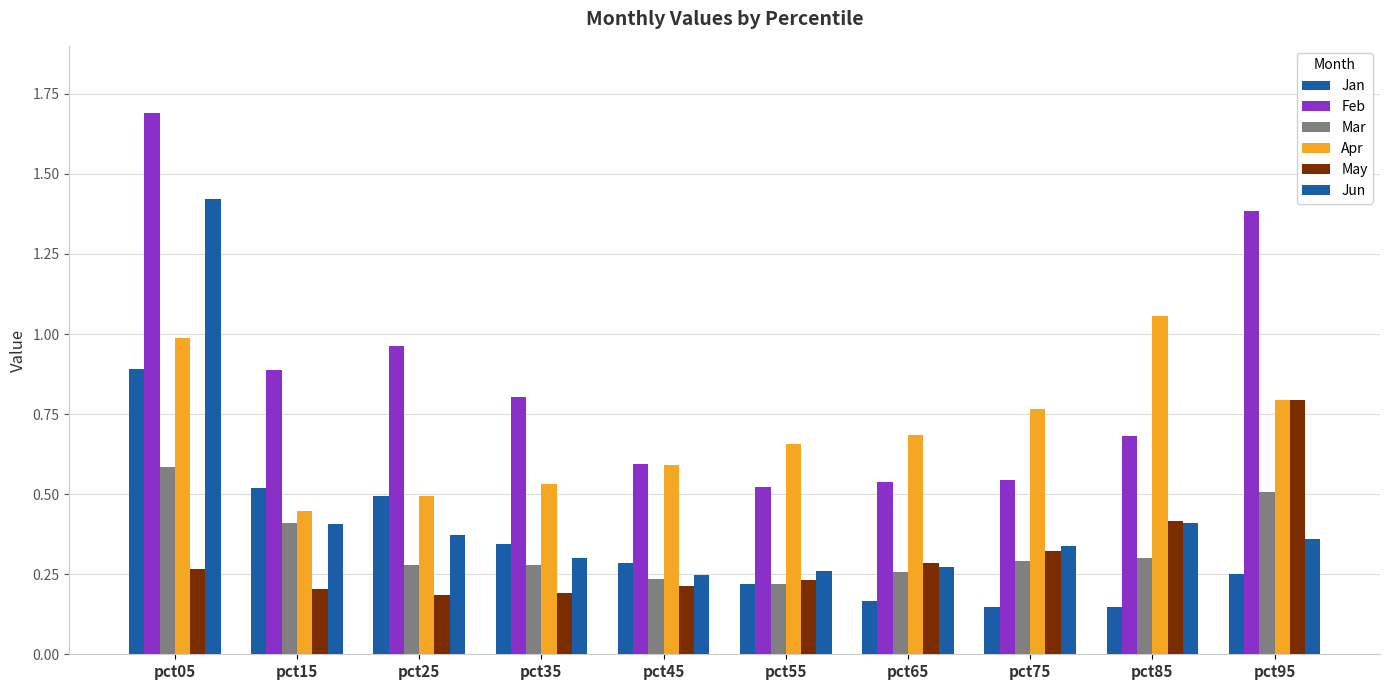

Reading right to left, what are all the values shown in this chart?

Jan: 0.2	0.1	0.1	0.2	0.2	0.3	0.3	0.5	0.5	0.9
Feb: 1.4	0.7	0.5	0.5	0.5	0.6	0.8	1.0	0.9	1.7
Mar: 0.5	0.3	0.3	0.3	0.2	0.2	0.3	0.3	0.4	0.6
Apr: 0.8	1.1	0.8	0.7	0.7	0.6	0.5	0.5	0.4	1.0
May: 0.8	0.4	0.3	0.3	0.2	0.2	0.2	0.2	0.2	0.3
Jun: 0.4	0.4	0.3	0.3	0.3	0.2	0.3	0.4	0.4	1.4